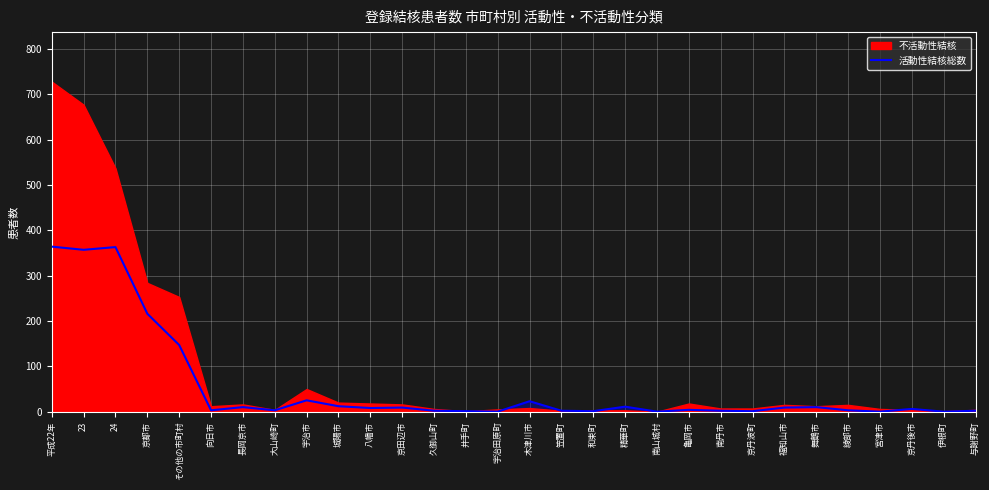

What is the label of the 2nd point from the right?

伊根町